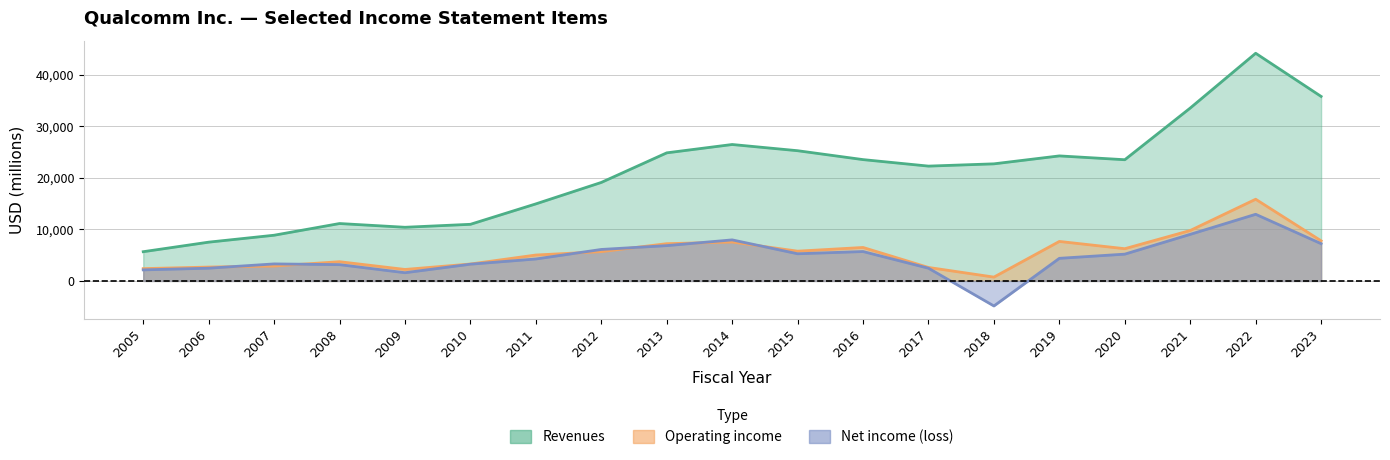

How many data points in Operating income are above 5682?

9